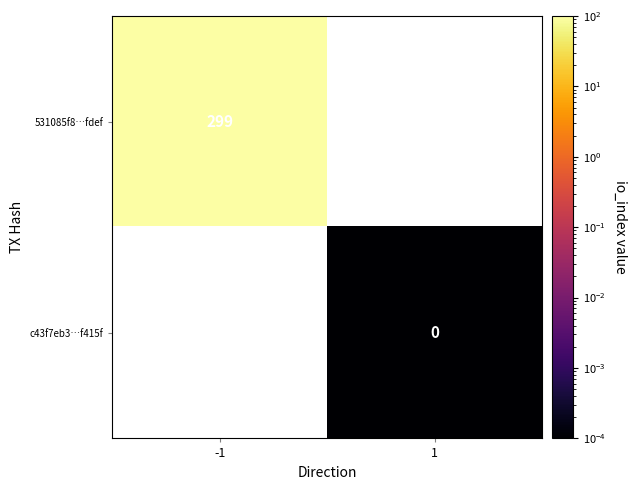

The 531085f8…fdef series shows 150 at -1. True or false?

False